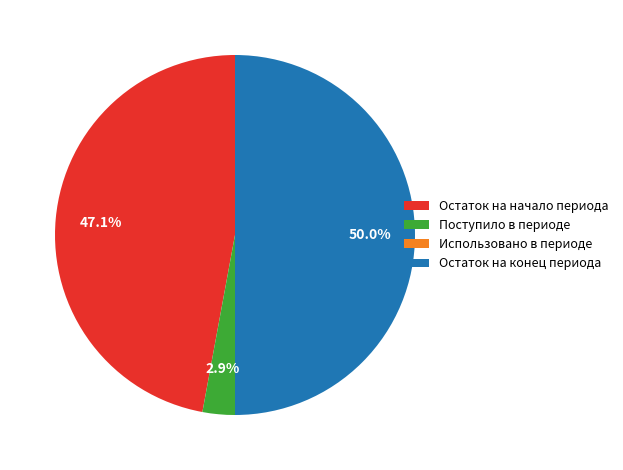

Between Остаток на конец периода and Поступило в периоде, which is larger?

Остаток на конец периода